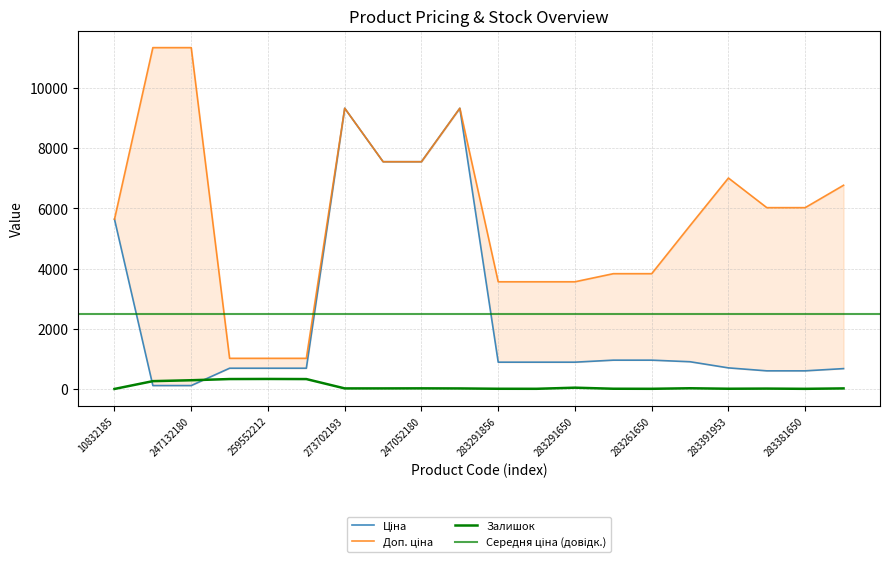

Which series has the widest spread of values?

Доп. ціна